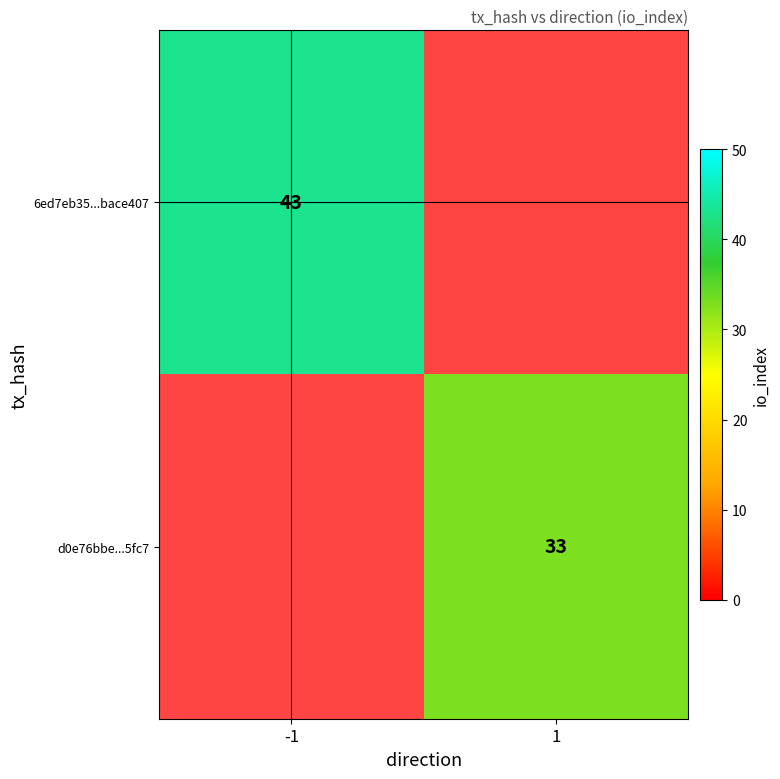

Is it true that 6ed7eb35...bace407 equals 26.5 at -1?

False